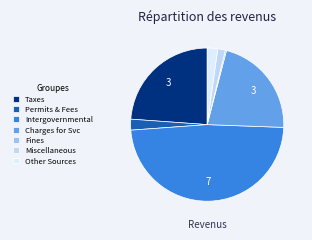

To the nearest percent, what is the difference between the largest and smallest slice percentages?

48%